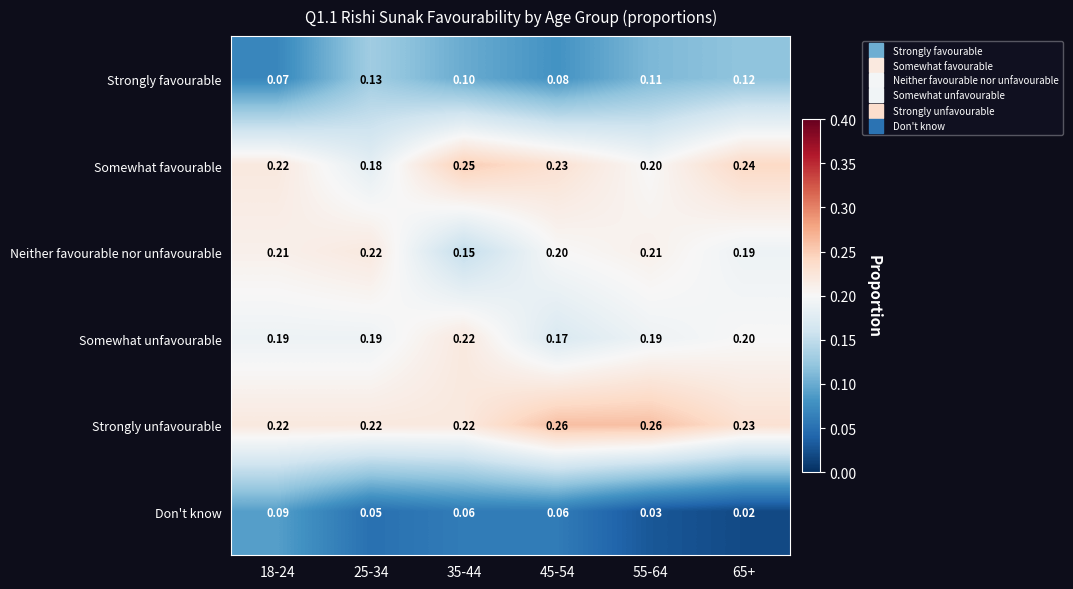

Between 25-34 and 55-64, which series saw the biggest shift?

Strongly unfavourable